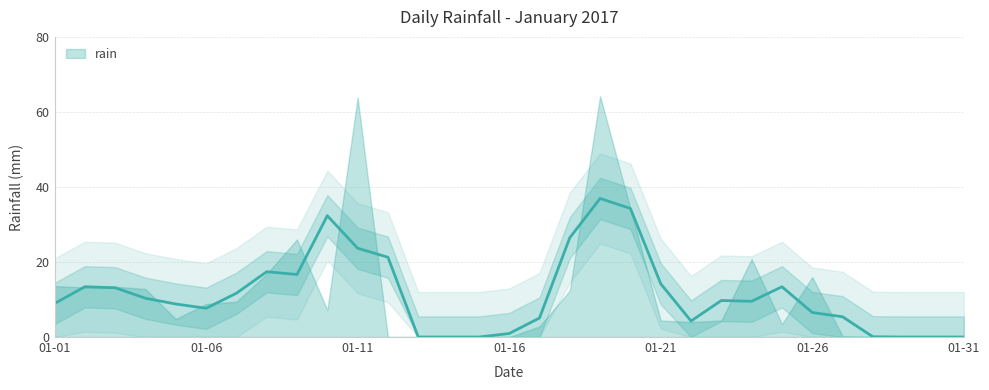

Which label corresponds to the largest value in the chart?

2017-01-19